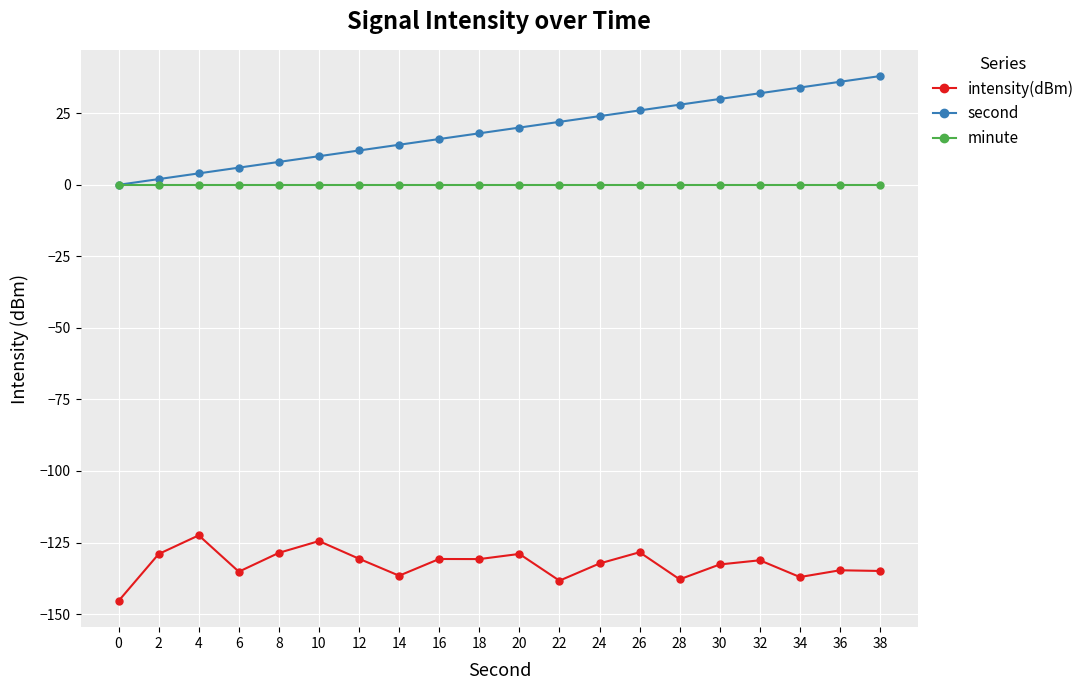

Where is the first local minimum for intensity(dBm)?

6